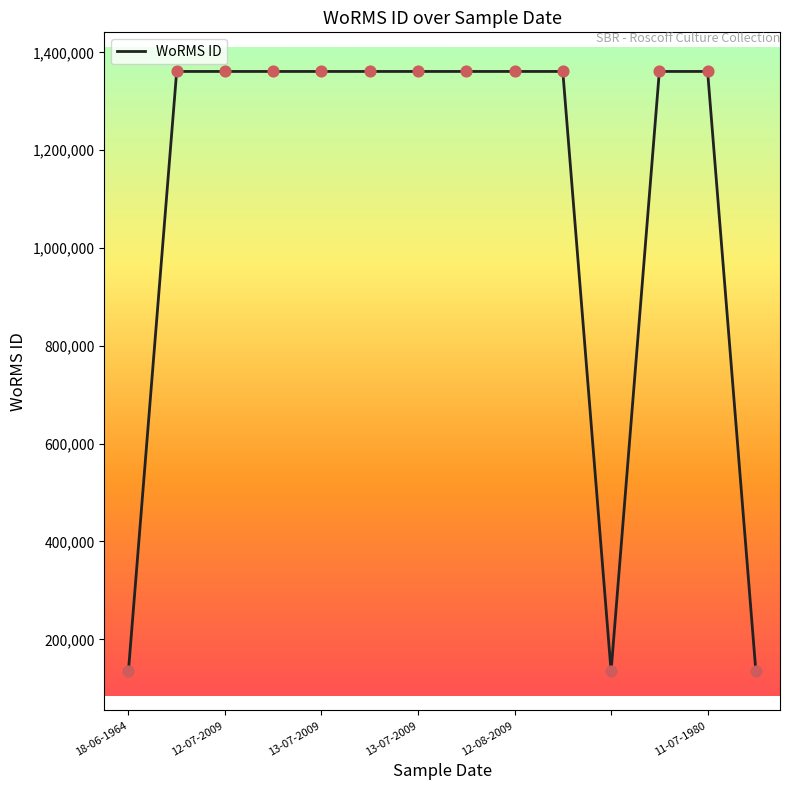

What is the difference between the maximum and minimum values?

1226643